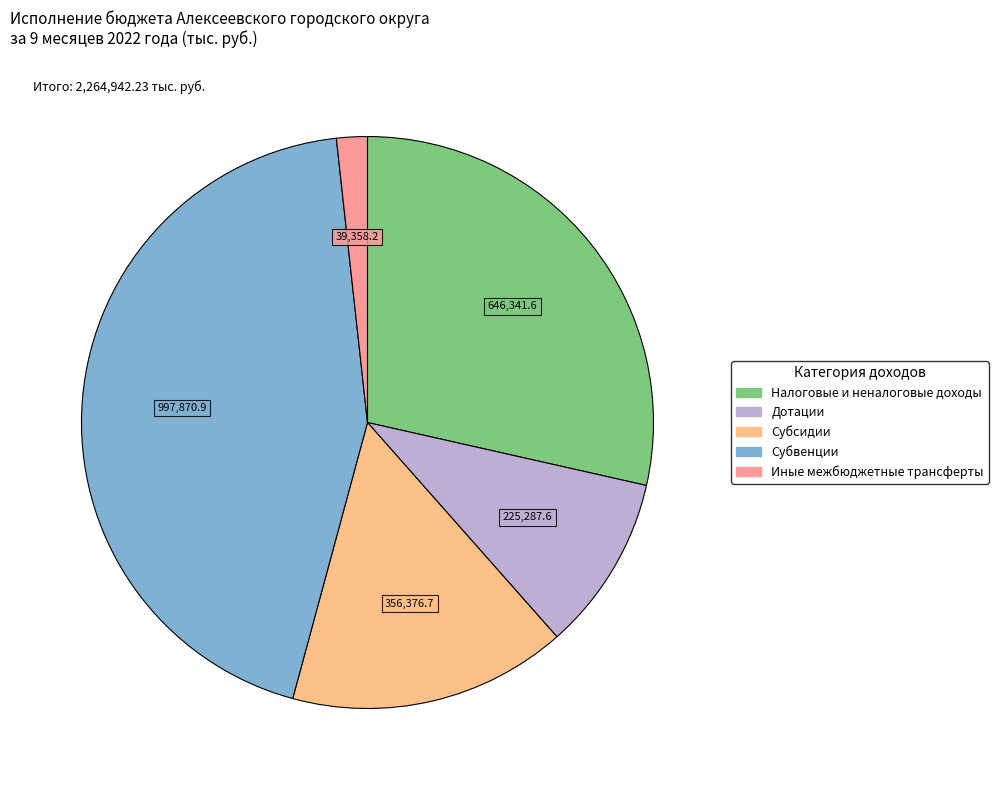

How many segments does this pie chart have?

5